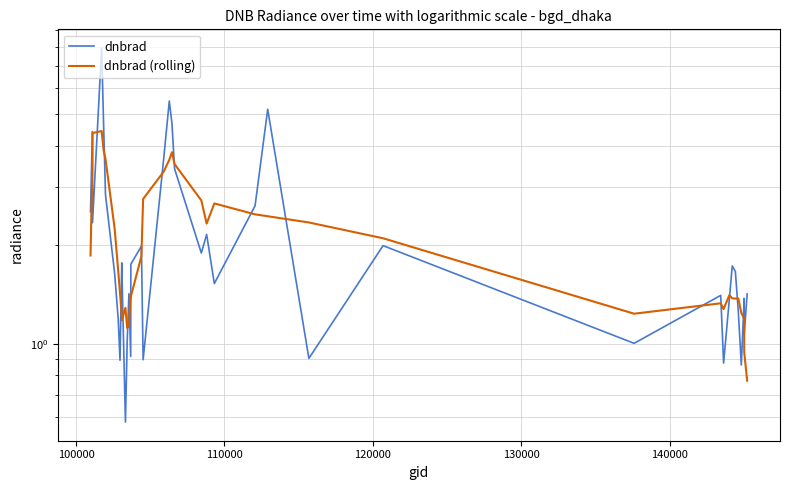

What are all the series names shown in the legend?

dnbrad, dnbrad (rolling)